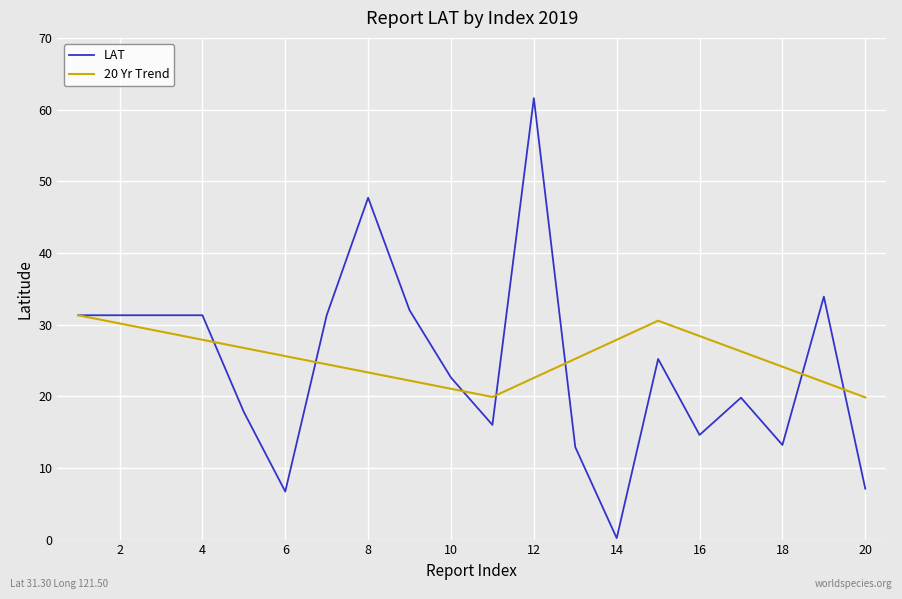

What is the sum of all LAT values?

487.8